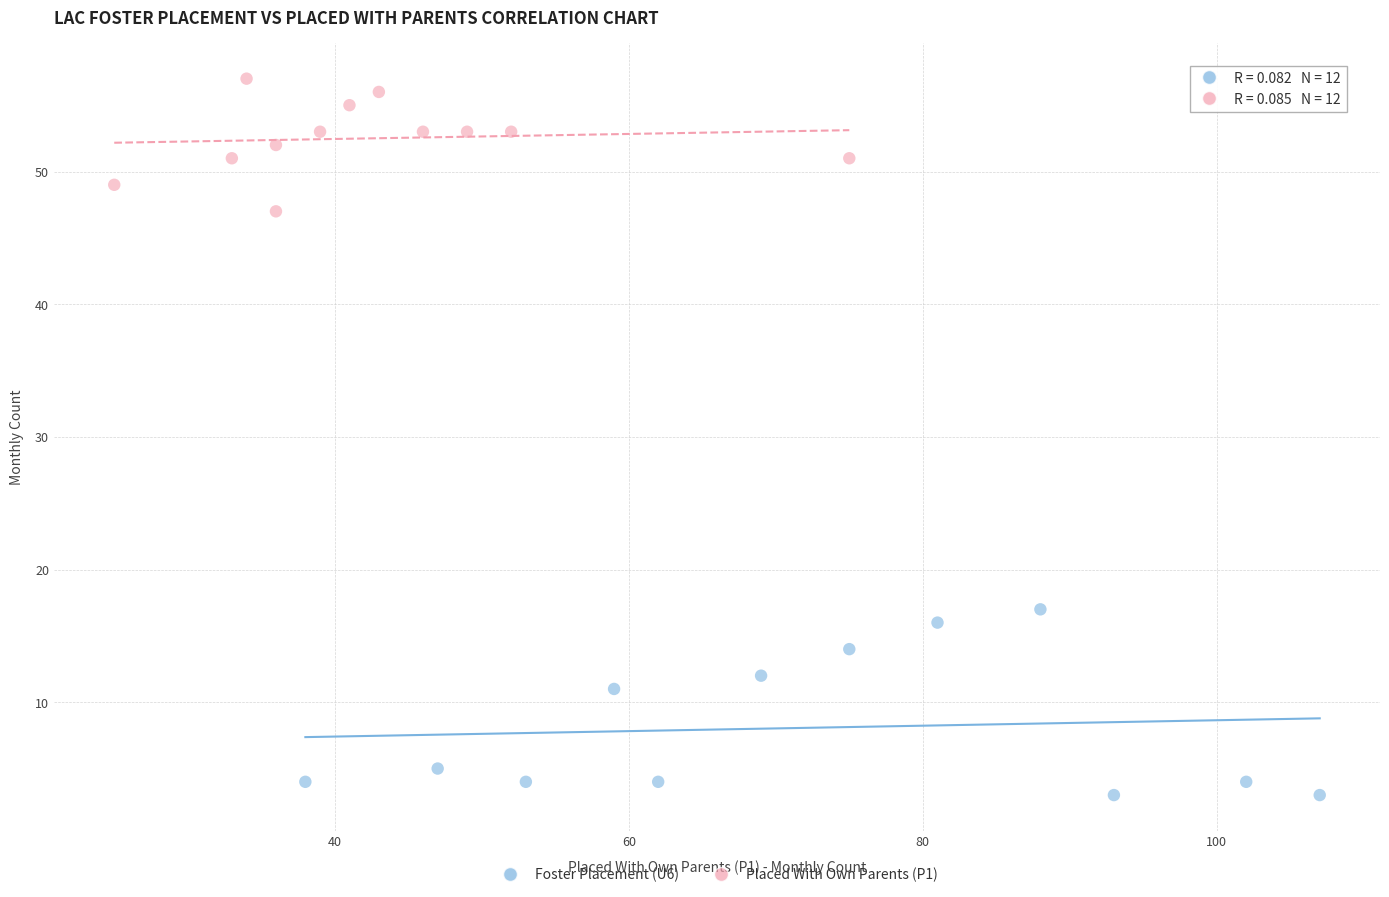

Which series reaches the minimum Y coordinate?

Foster Placement (U6)